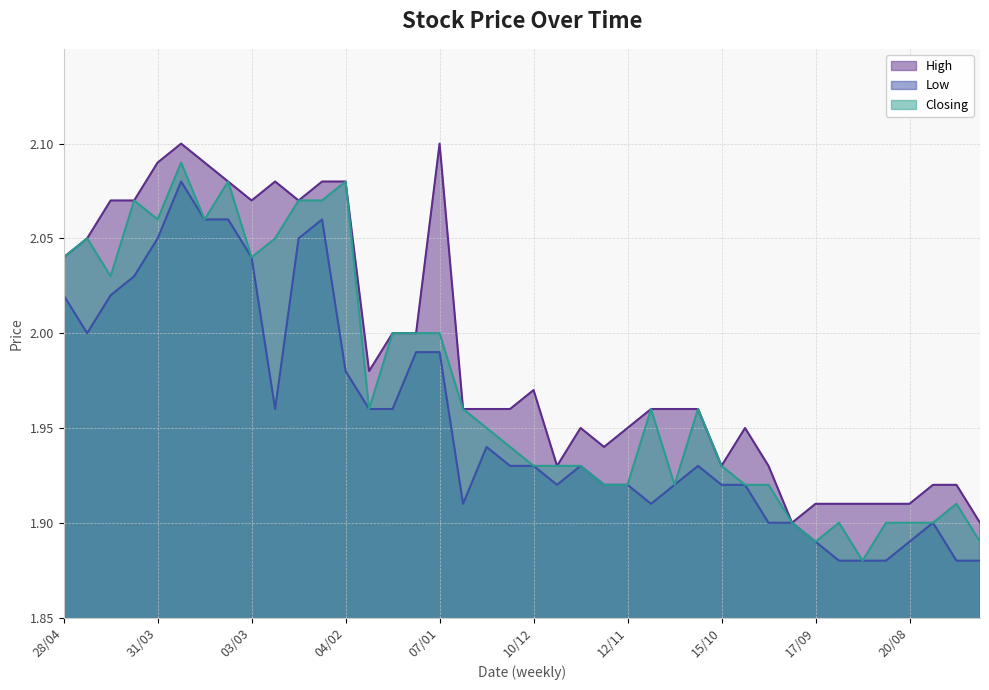

True or false: Low and Closing intersect in this chart.

False